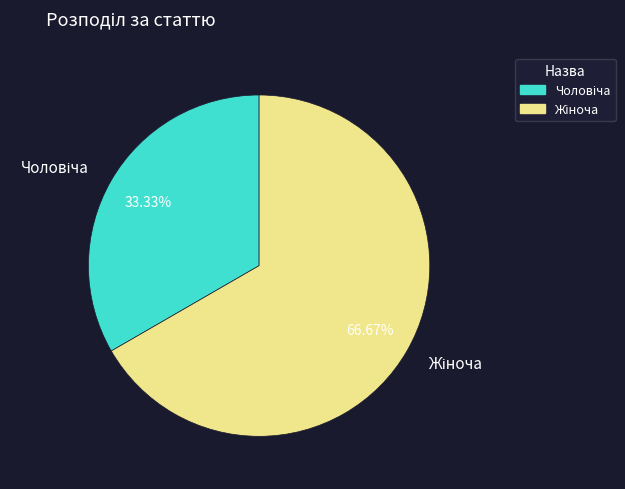

Does any single category account for the majority?

Yes